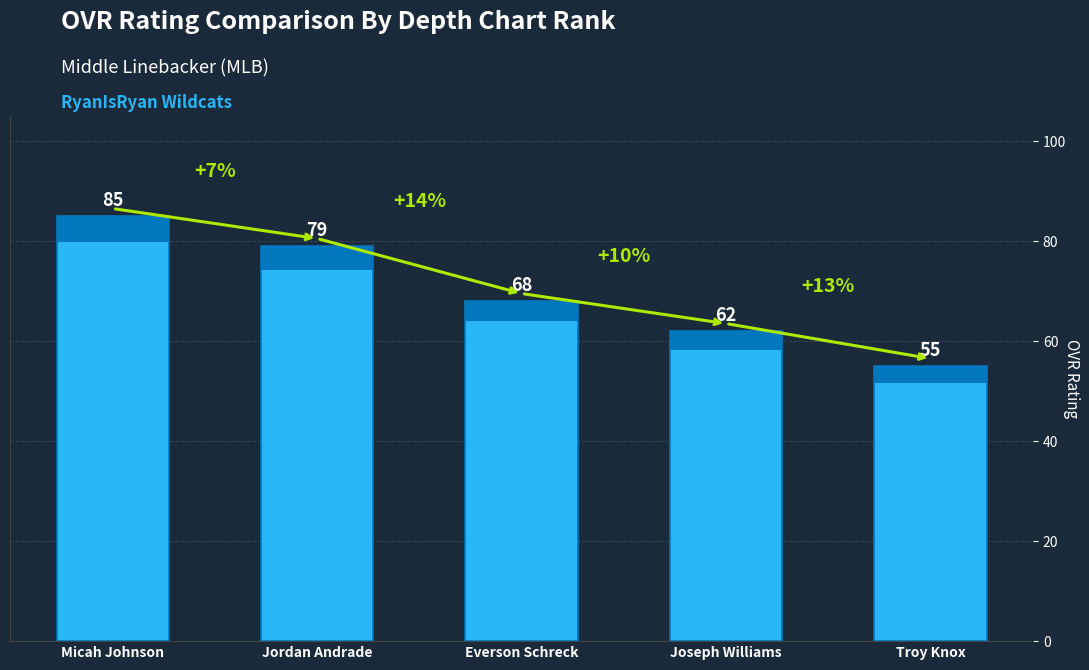

What is the label of the 5th bar from the right?

Micah Johnson